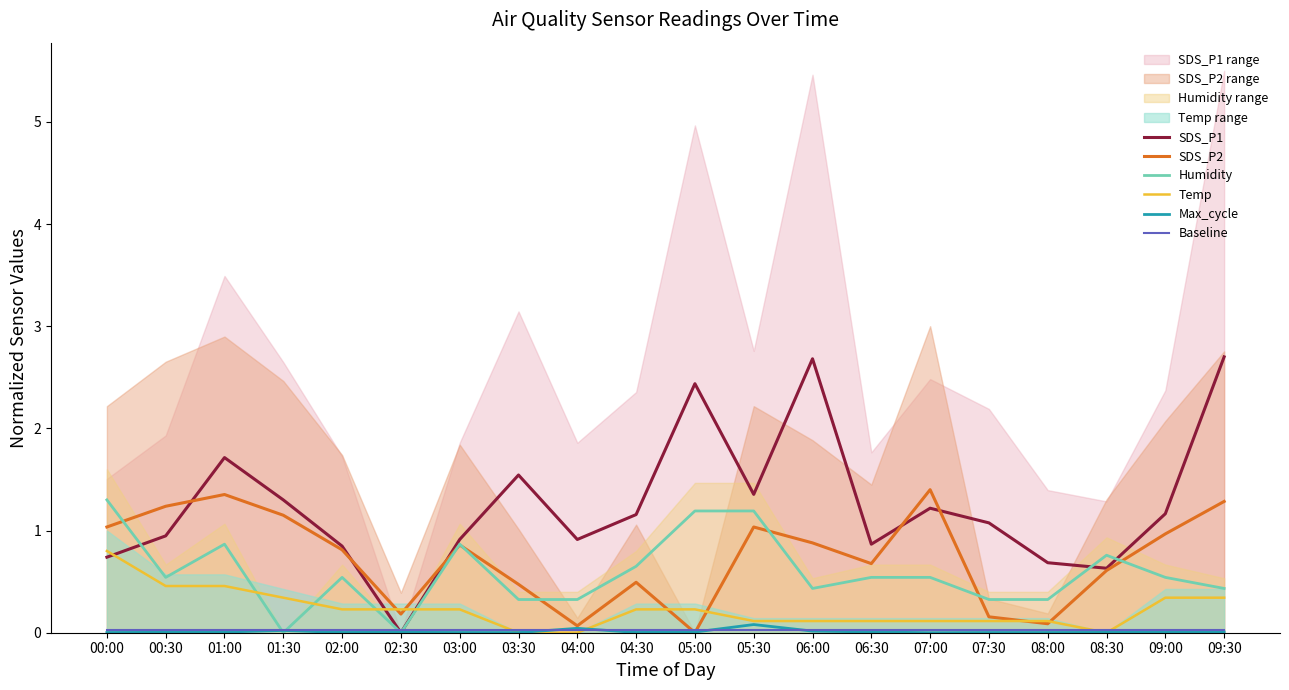

What position from the right is 06:00?

8